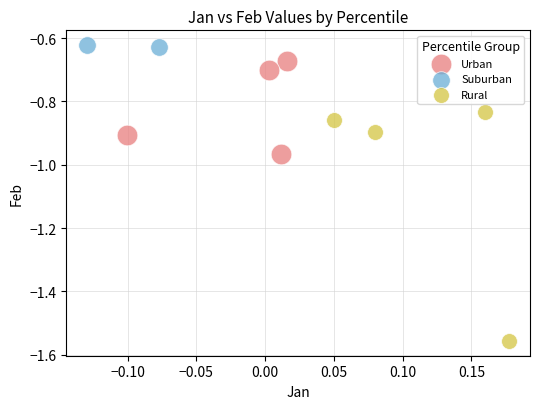

What are all the series names shown in the legend?

Urban, Suburban, Rural